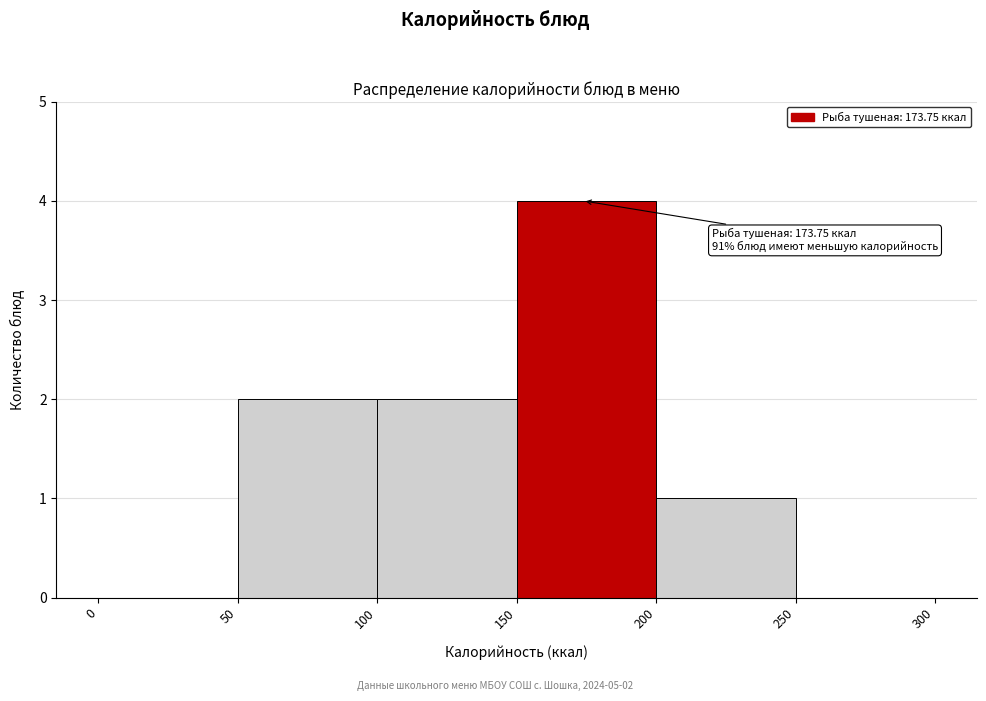

Over which range of the x-axis is the bar tallest?

150 to 200